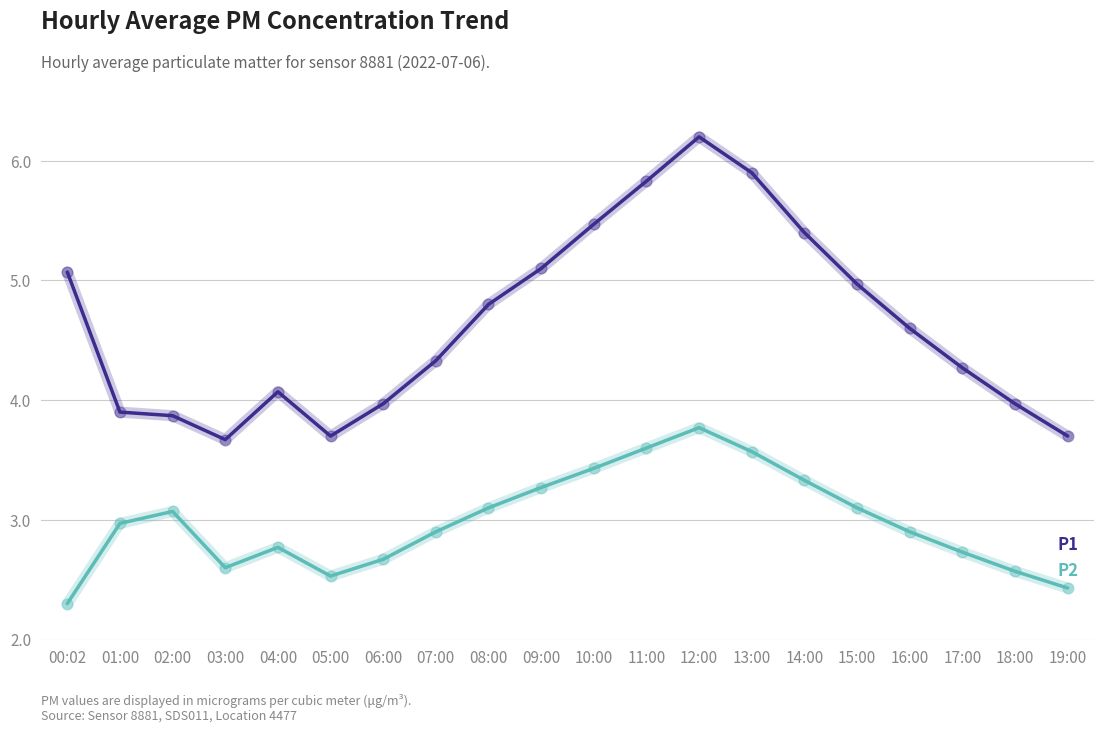

At which category is the sum across all series the highest?

12:00